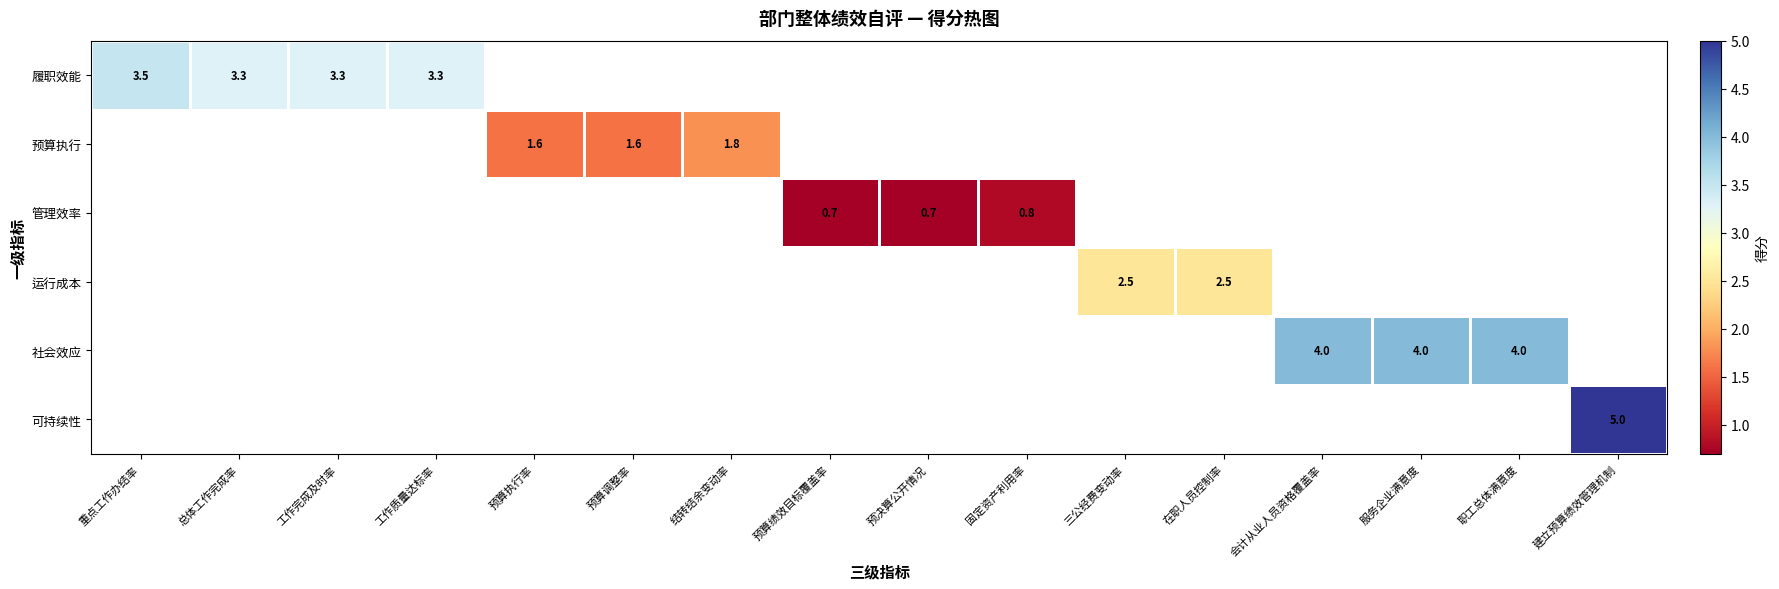

The value of 履职效能 at 重点工作办结率 is 3.5. True or false?

True